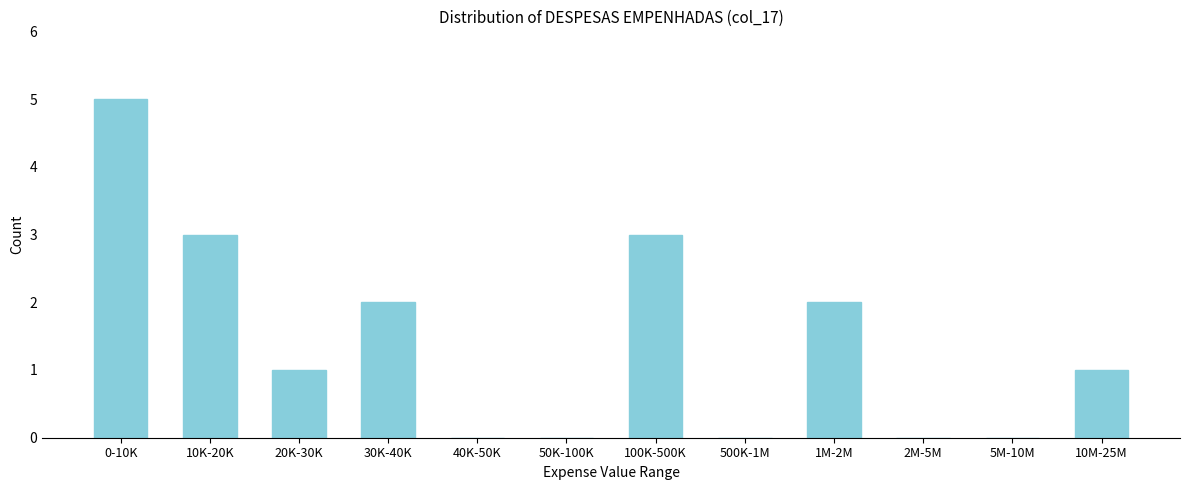

Reading left to right, what are all the values shown in this chart?

0-10K=5	10K-20K=3	20K-30K=1	30K-40K=2	40K-50K=0	50K-100K=0	100K-500K=3	500K-1M=0	1M-2M=2	2M-5M=0	5M-10M=0	10M-25M=1